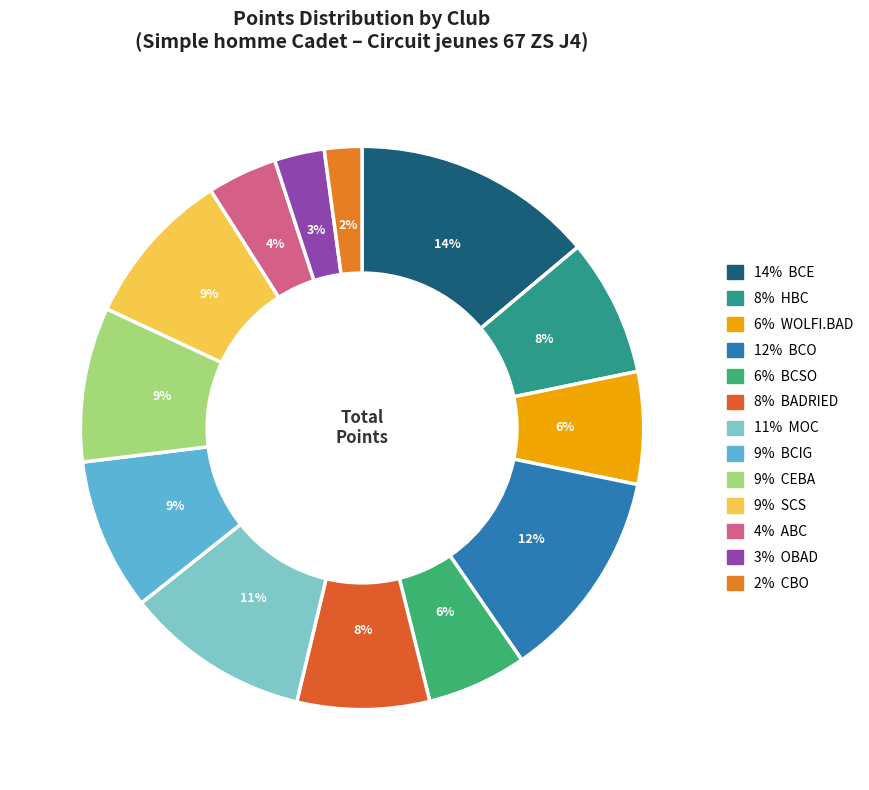

Is there a majority slice in this chart?

No